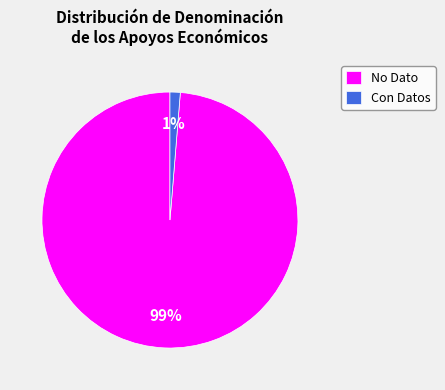

The Con Datos slice represents 1% of the pie. True or false?

True